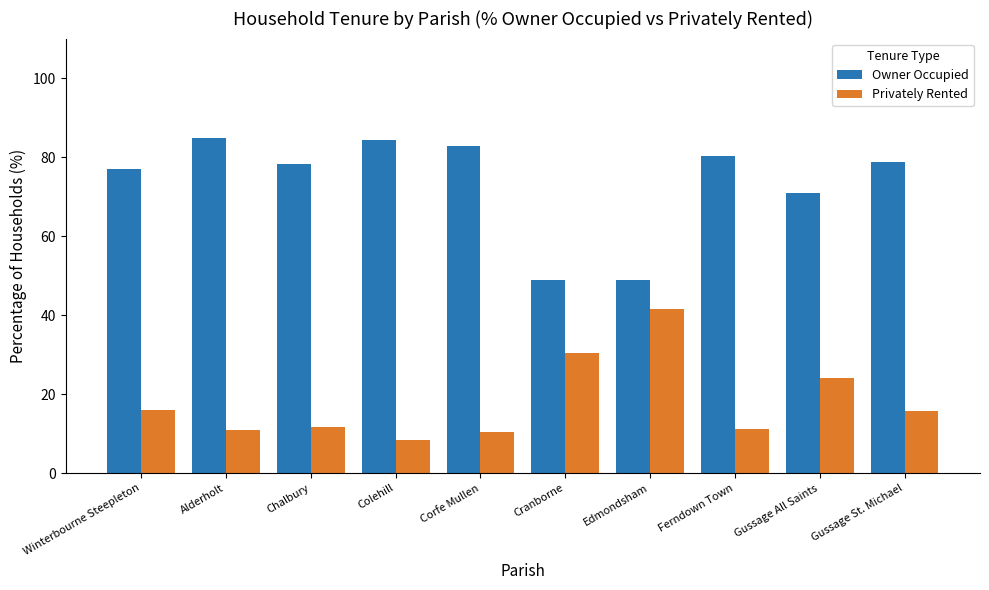

What is the spread (max minus min) of values at Alderholt?

73.9